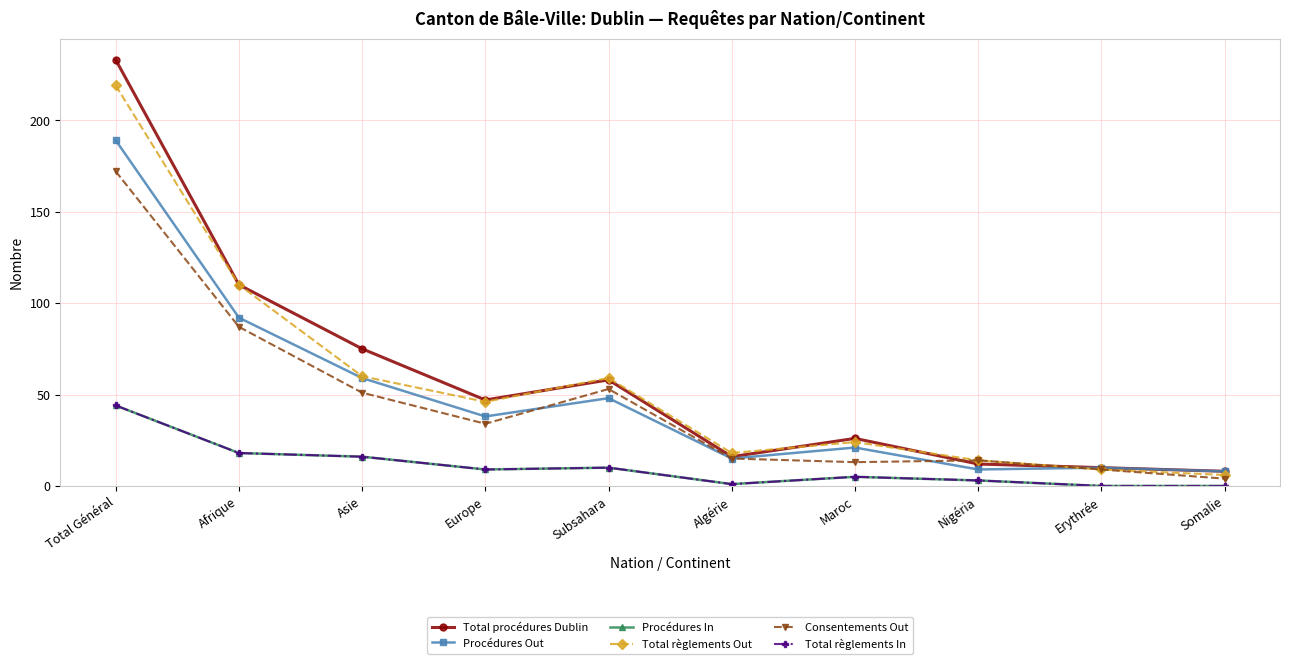

Which series has the widest spread of values?

Total procédures Dublin